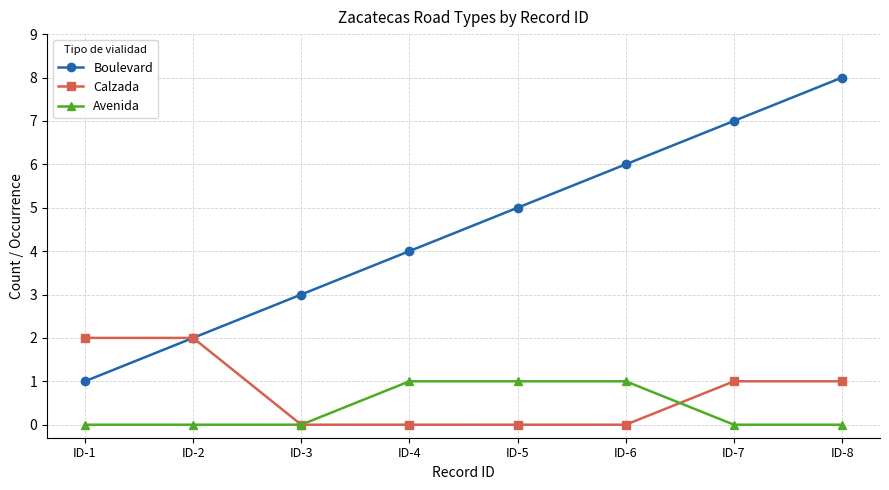

True or false: Boulevard has a value of 10 at ID-7.

False